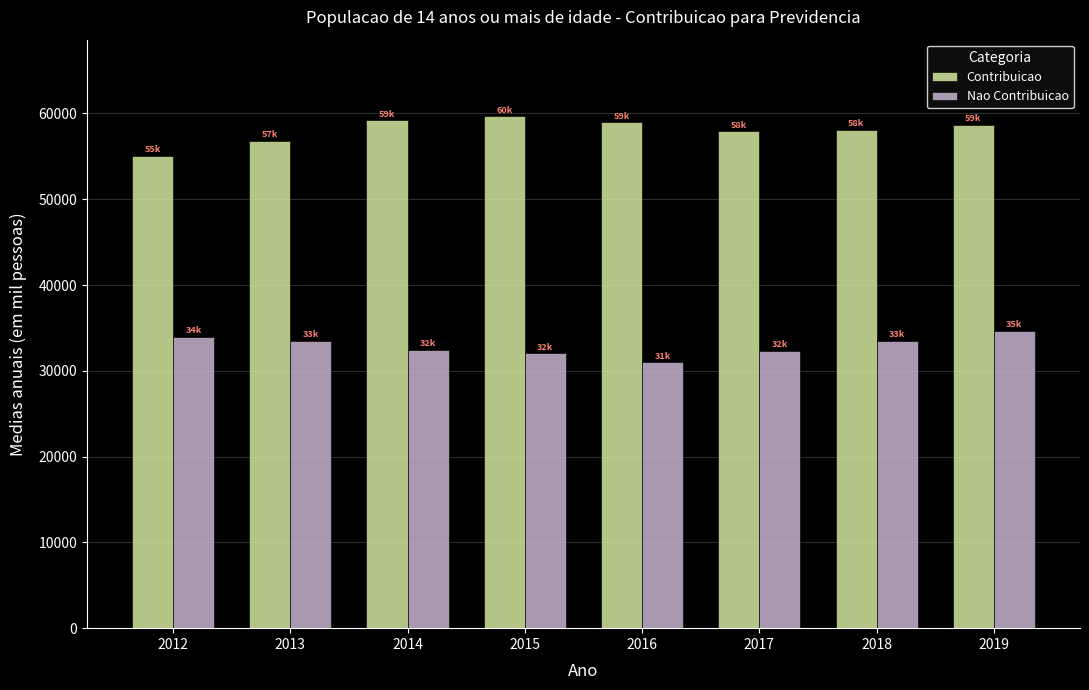

What value does the Nao Contribuicao series have at 2019?

34673.8